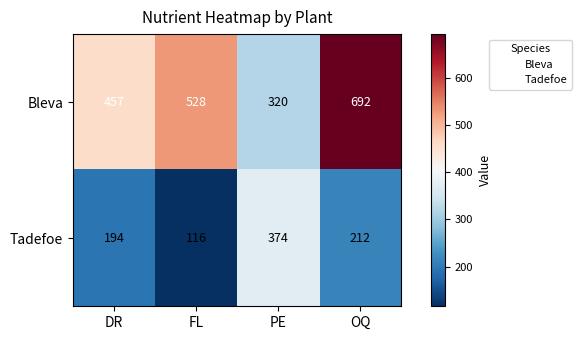

The Tadefoe series shows 212 at OQ. True or false?

True